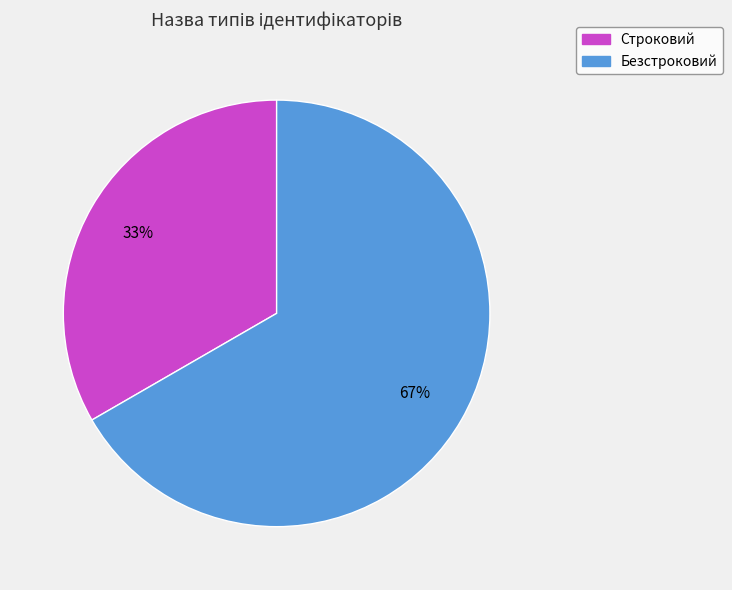

To the nearest percent, what is the combined percentage of Строковий and Безстроковий?

100%